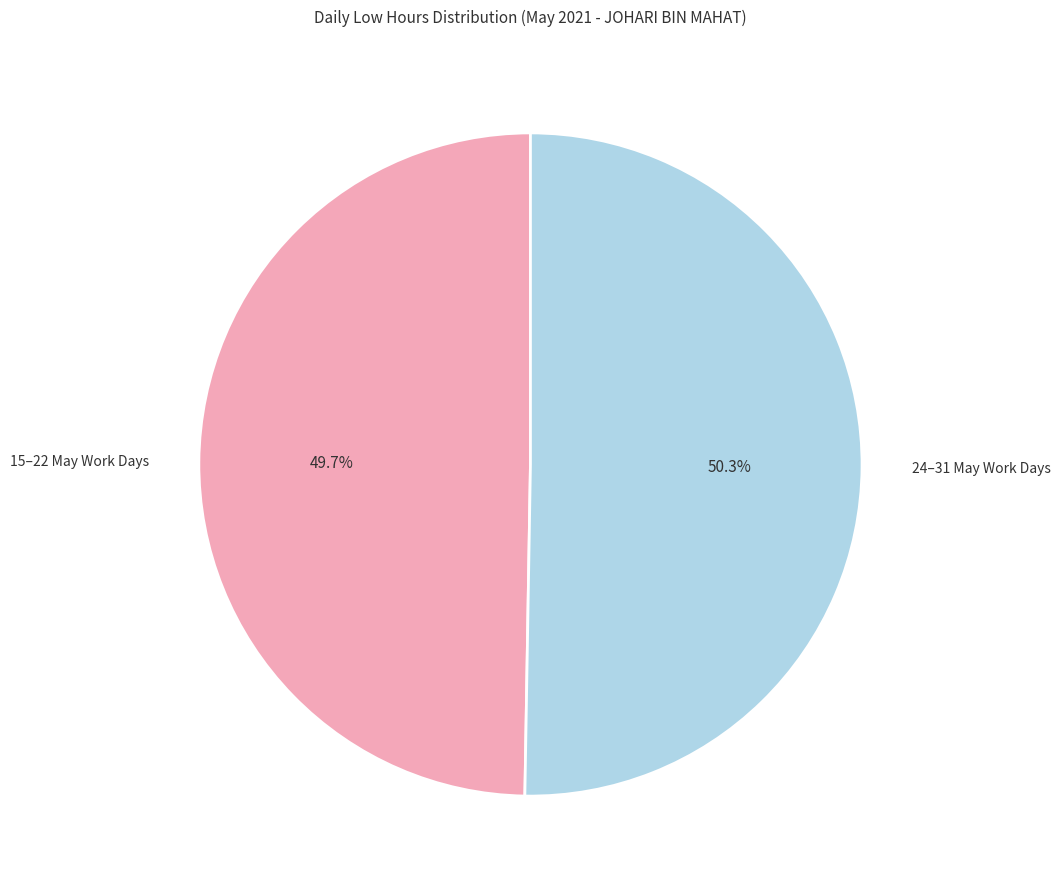

Approximately how many times larger is the value at 24–31 May Work Days compared to 15–22 May Work Days?

1.0